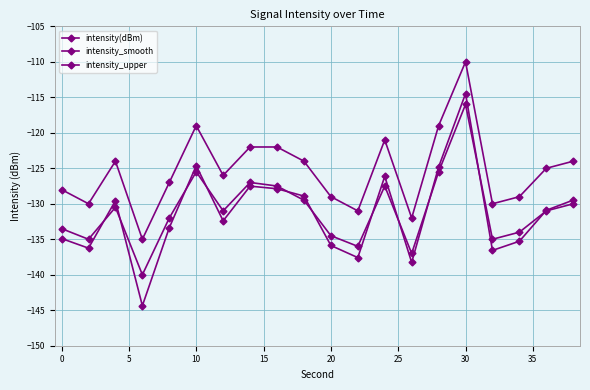

How many data points does each series have?

20